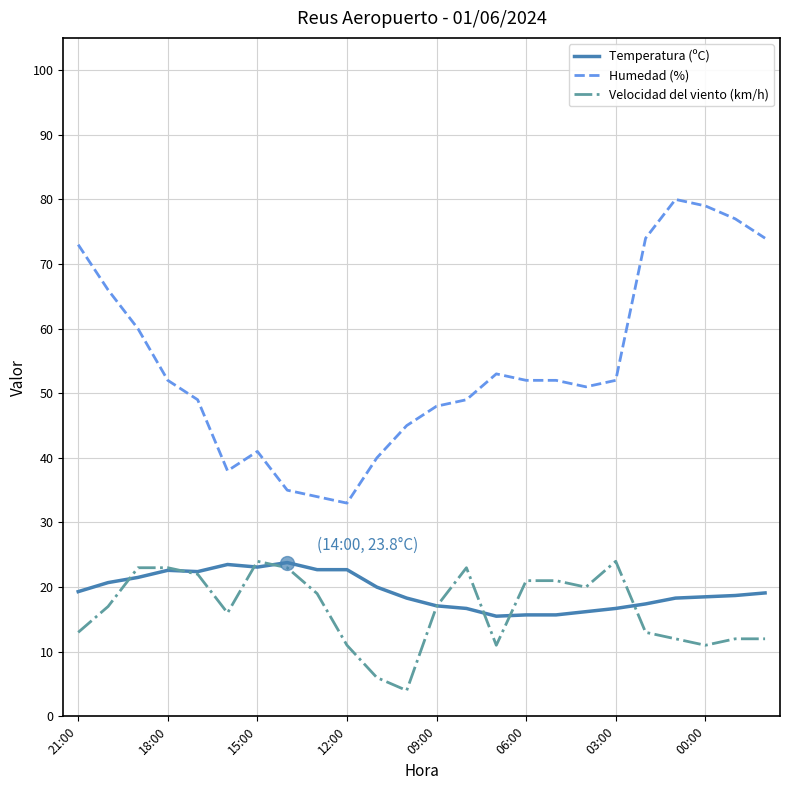

True or false: Humedad (%) has more than 0 interior local peaks.

True